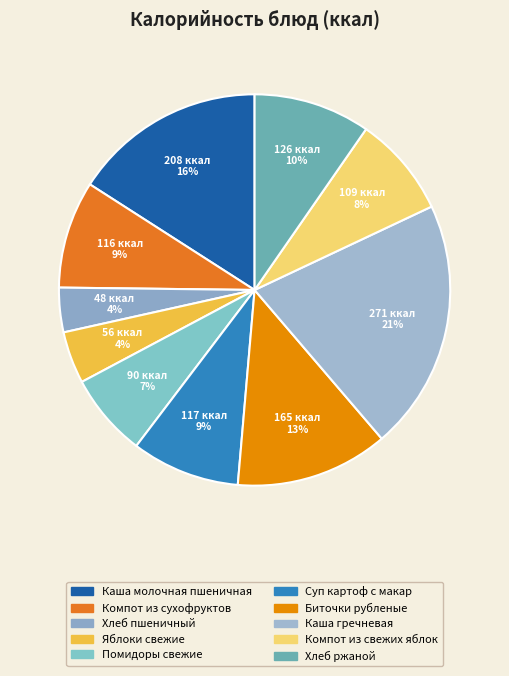

Which has a higher value, Хлеб пшеничный or Хлеб ржаной?

Хлеб ржаной